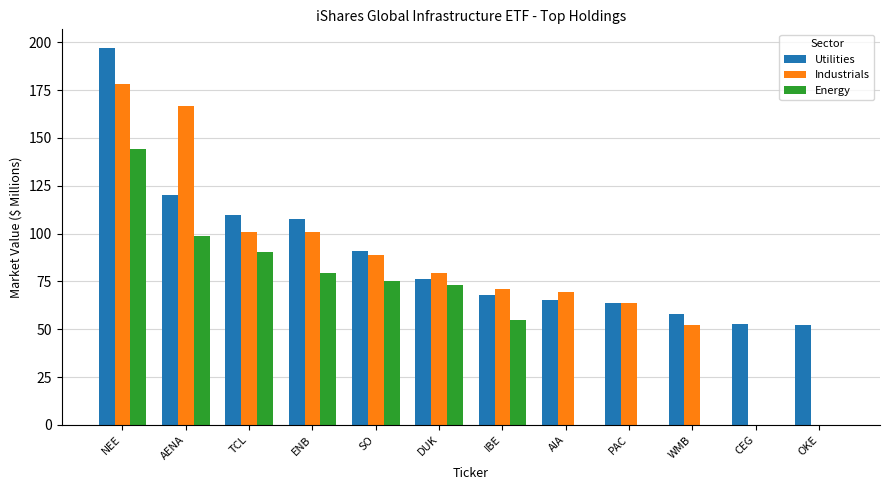

Reading left to right, extract all data points from this chart.

Utilities: NEE=196.9	AENA=120.1	TCL=109.7	ENB=107.7	SO=90.8	DUK=76.3	IBE=67.9	AIA=65.4	PAC=64.0	WMB=58.1	CEG=52.9	OKE=52.1
Industrials: NEE=178.3	AENA=166.9	TCL=100.8	ENB=100.8	SO=88.7	DUK=79.6	IBE=71.0	AIA=69.5	PAC=63.8	WMB=52.4	CEG=0.0	OKE=0.0
Energy: NEE=144.1	AENA=98.6	TCL=90.6	ENB=79.4	SO=75.0	DUK=73.3	IBE=54.8	AIA=0.0	PAC=0.0	WMB=0.0	CEG=0.0	OKE=0.0